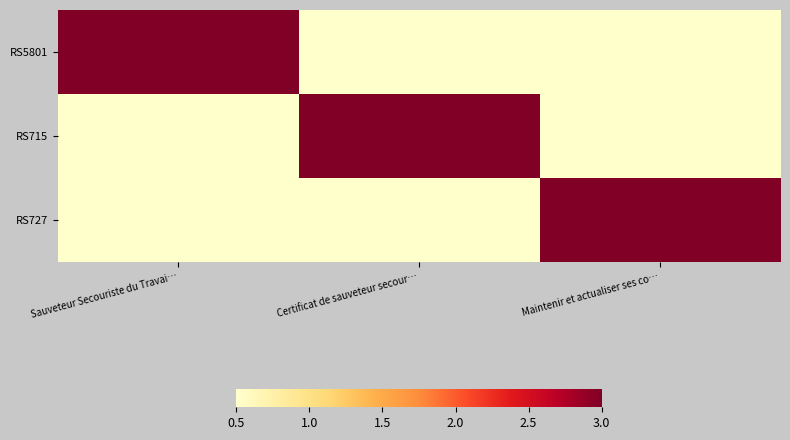

At which category is the sum across all series the highest?

Sauveteur Secouriste du Travai…